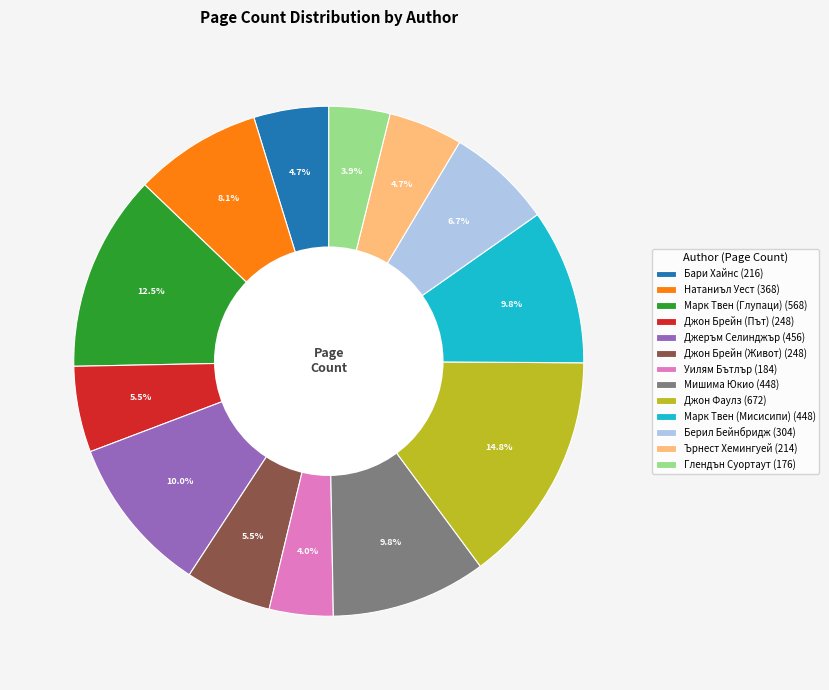

Does Натаниъл Уест account for over 50% of the chart?

No